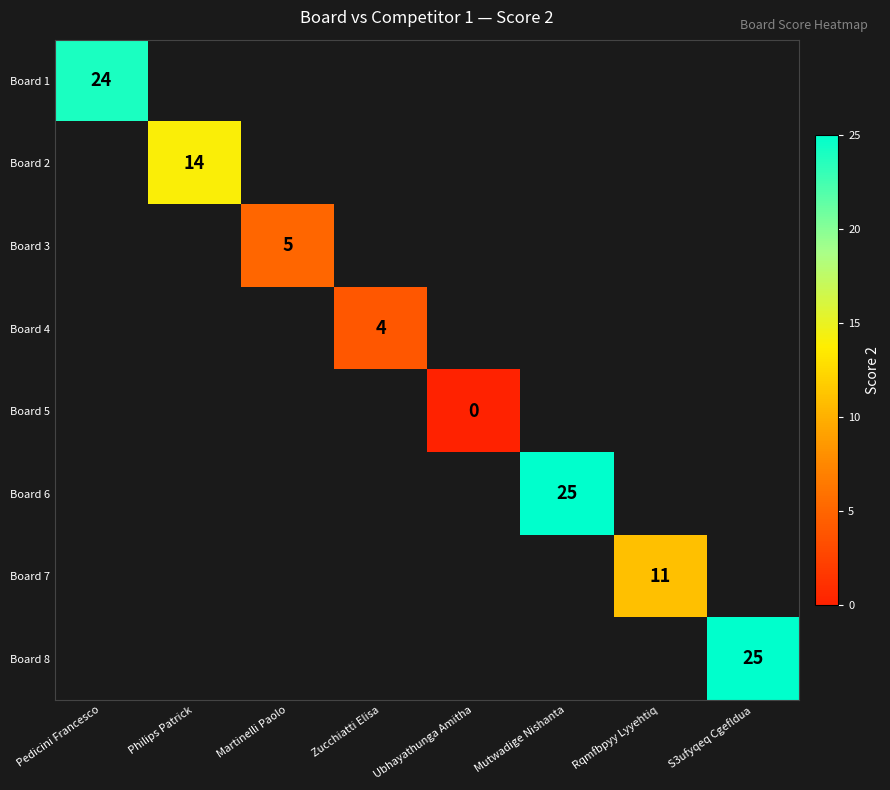

The value of Board 1 at Pedicini Francesco is 16. True or false?

False